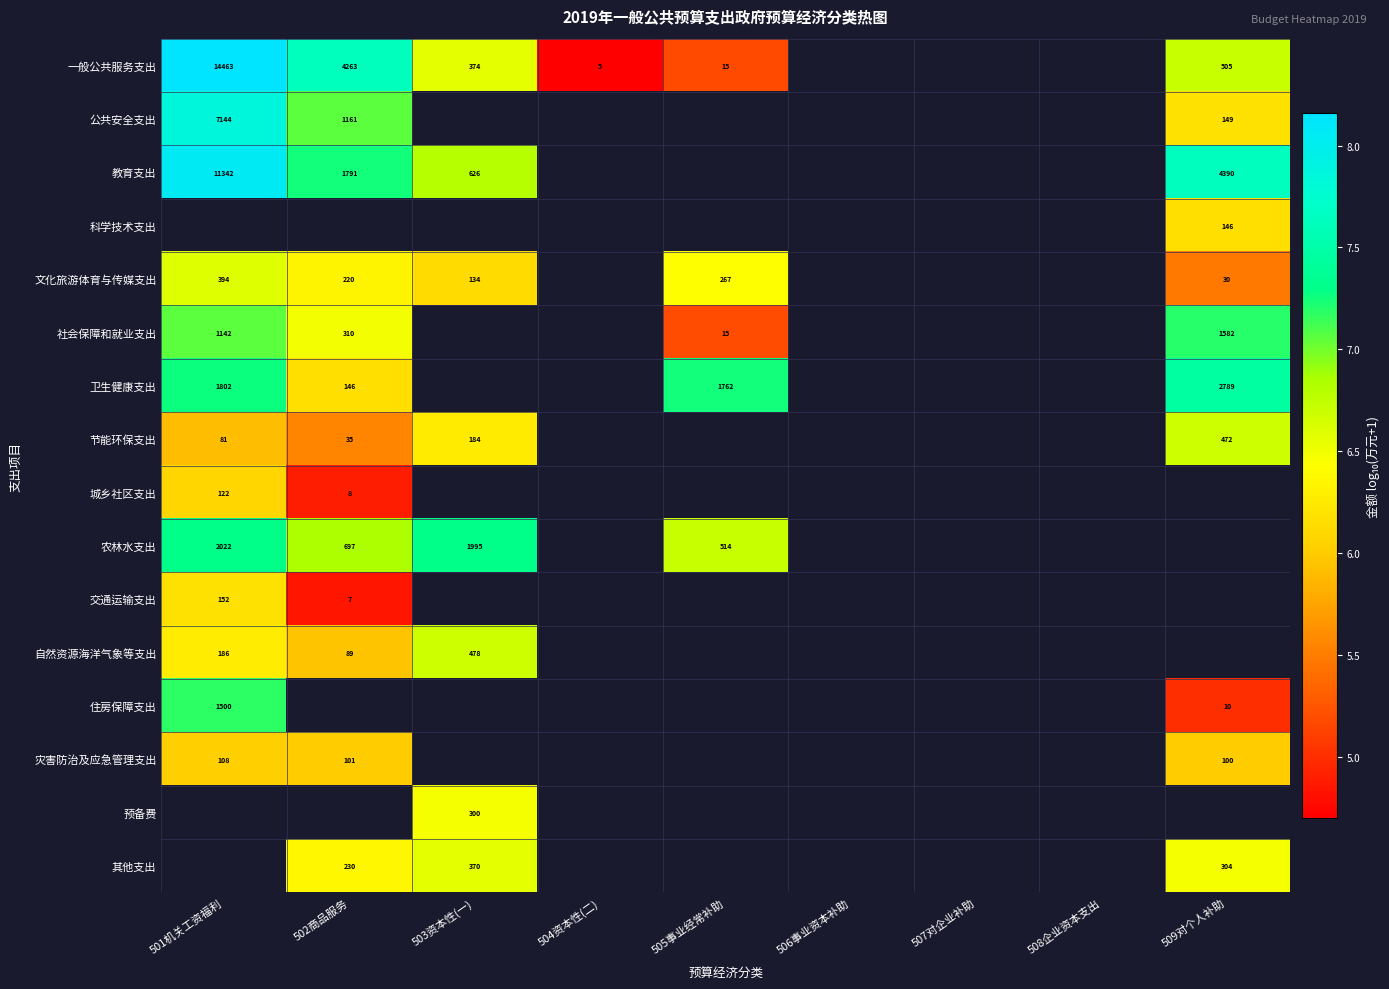

Which category has the lowest value across all series?

504资本性(二)